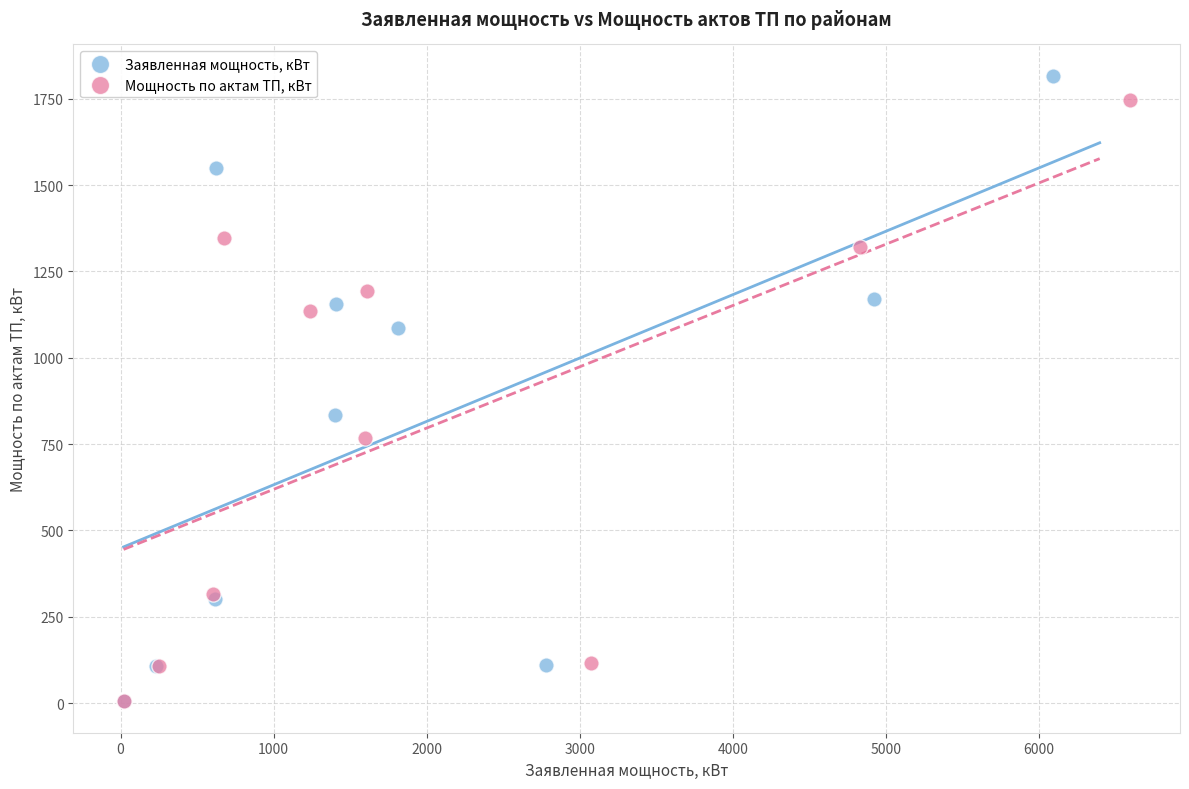

Which series has the widest spread of Y values?

Заявленная мощность, кВт